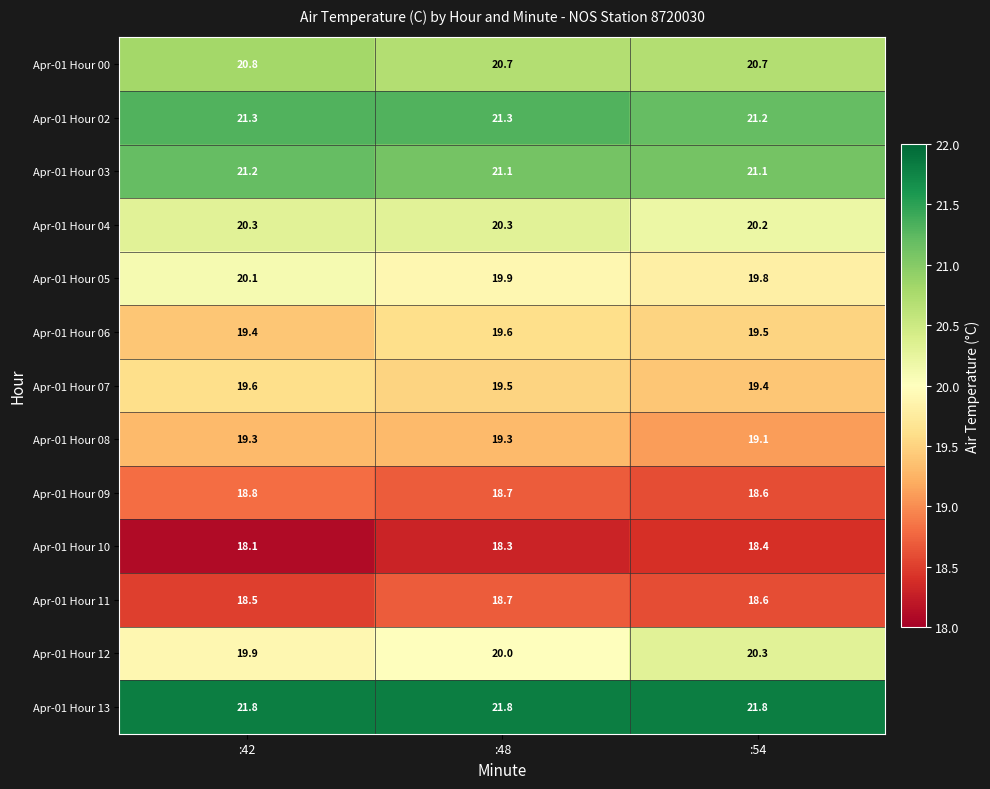

The value of Apr-01 Hour 02 at :54 is 13.7. True or false?

False